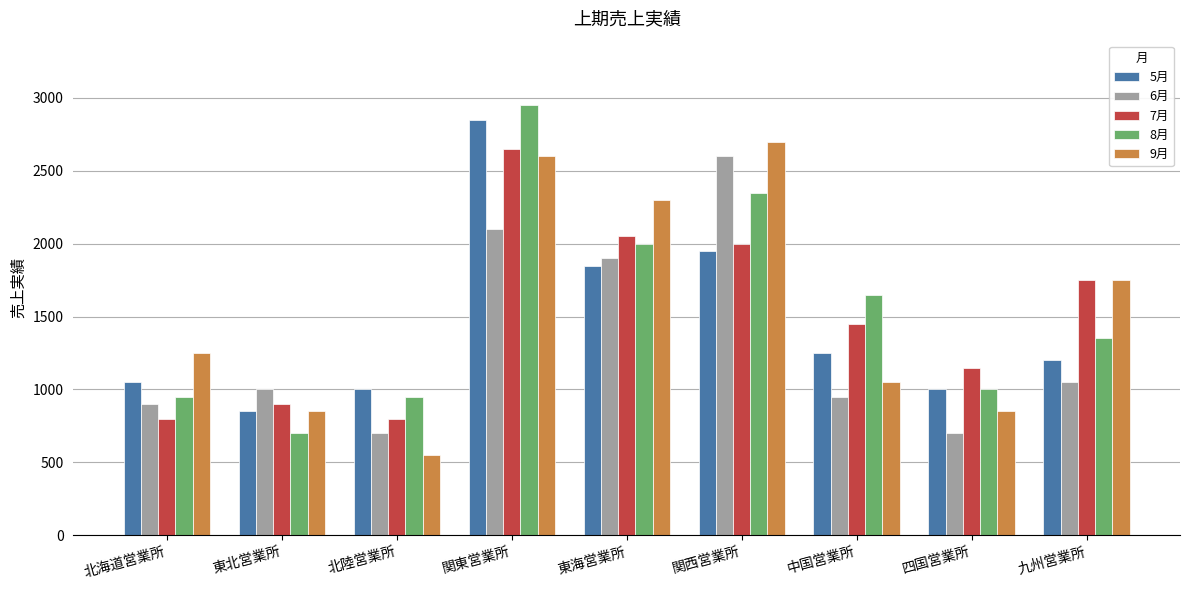

Is it true that 8月 equals 1127 at 中国営業所?

False